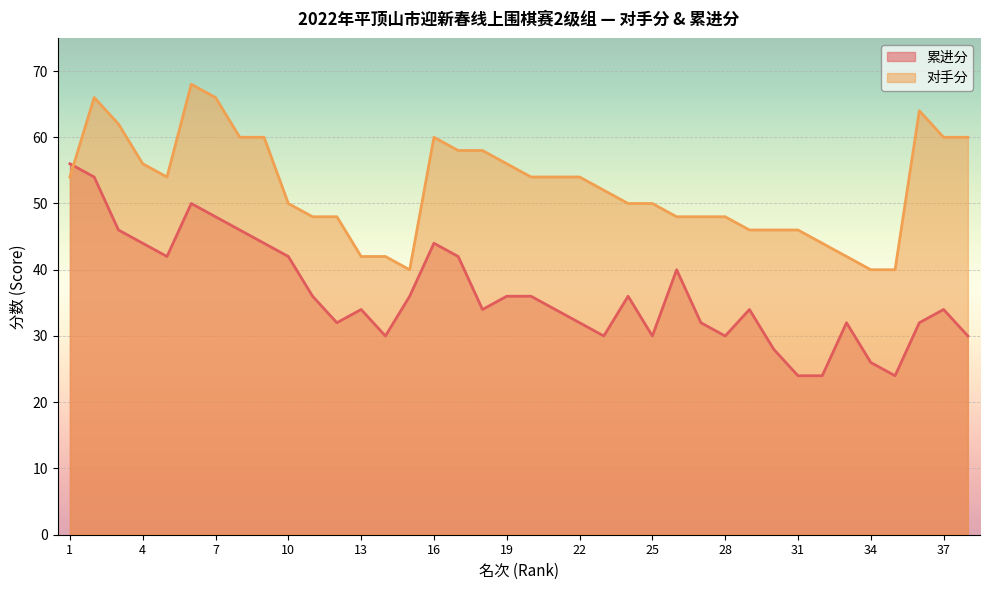

How many lines are shown in the chart?

2